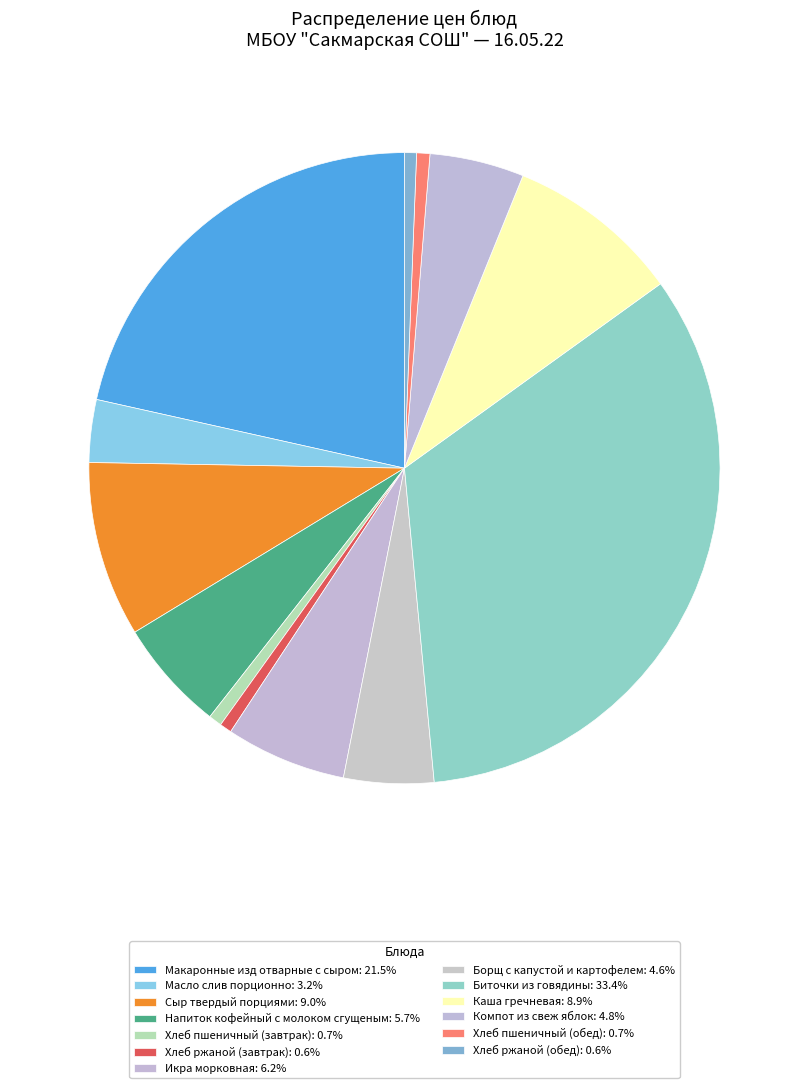

Is there a majority slice in this chart?

No